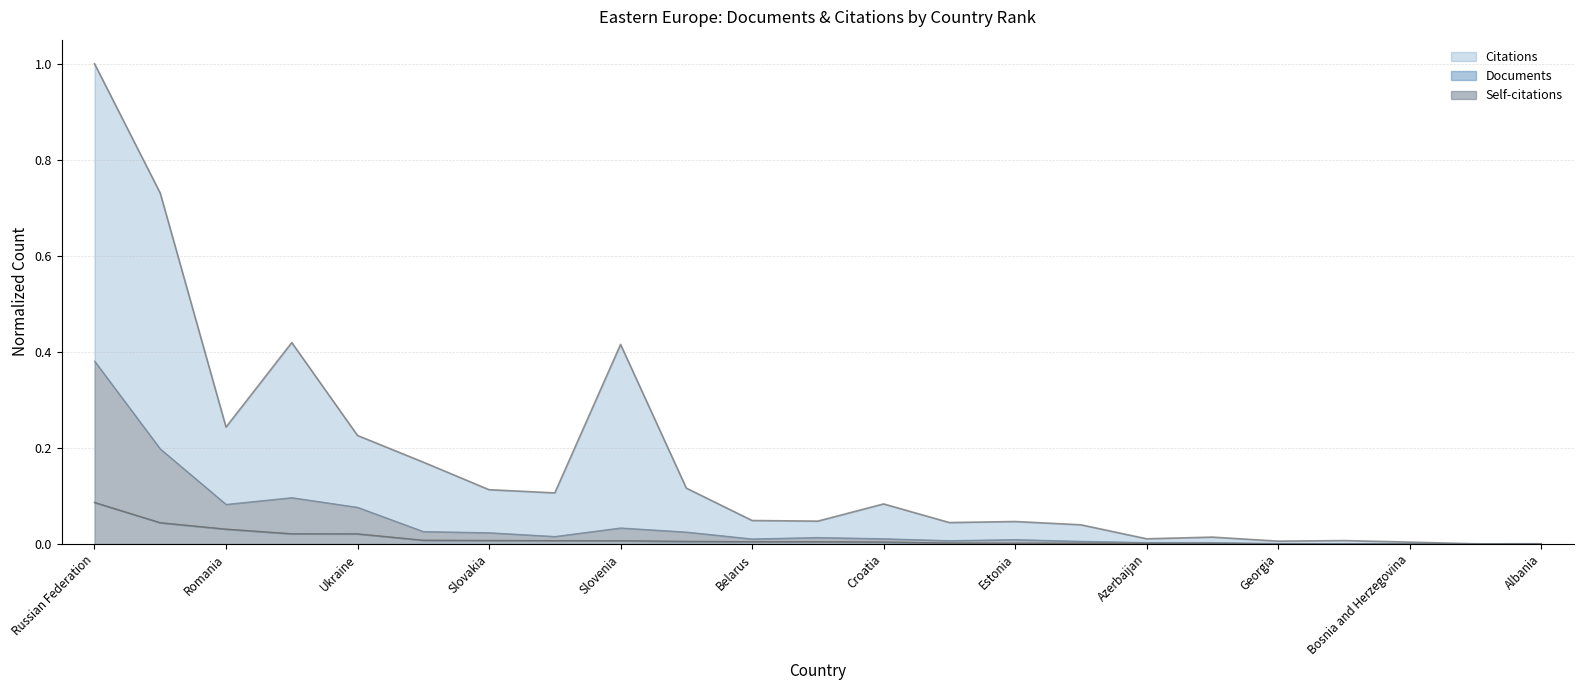

What position from the right is Armenia?

6